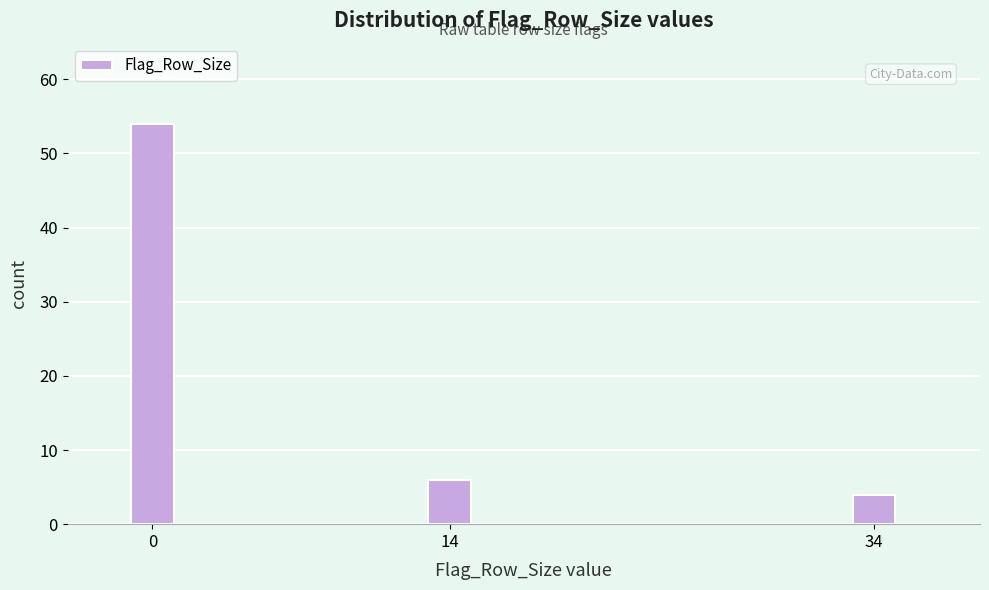

Reading right to left, list all the values displayed in this chart.

34=4	14=6	0=54